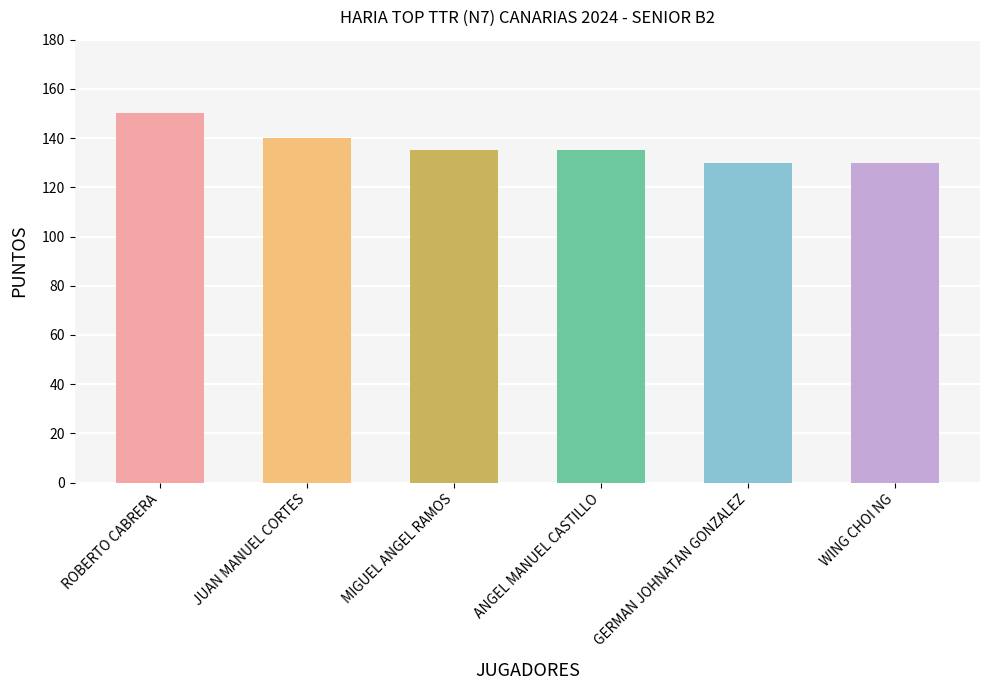

How many bars are there in total?

6